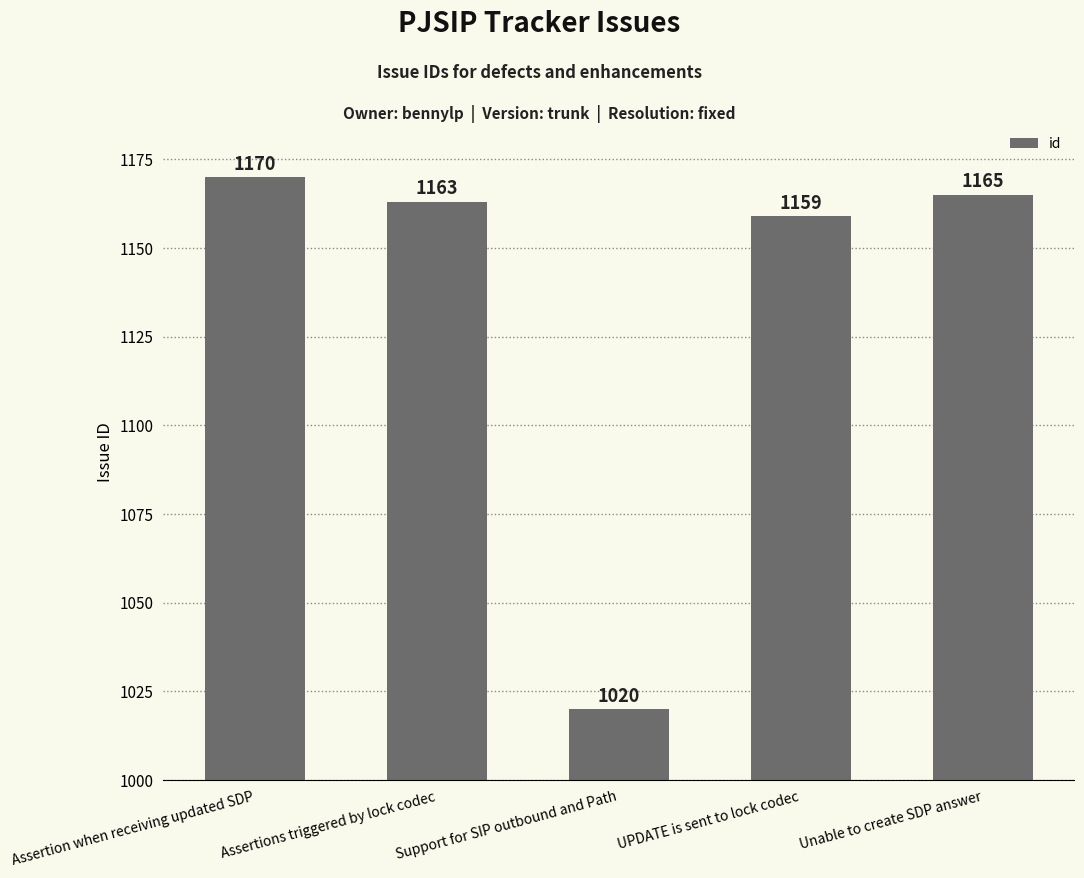

What is the label of the 1st bar from the right?

Unable to create SDP answer